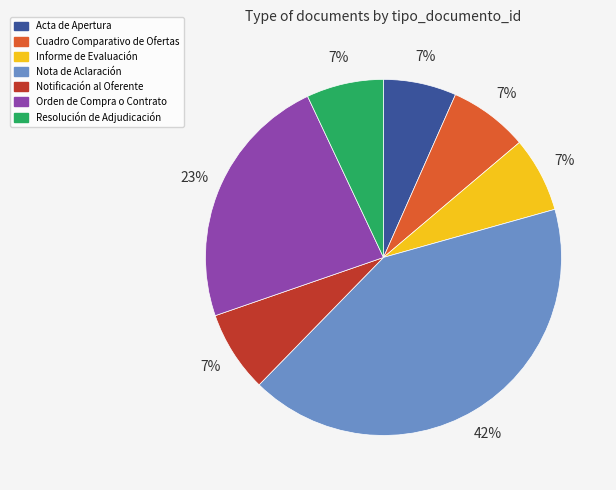

What is the ratio of the value at Resolución de Adjudicación to the value at Informe de Evaluación?

1.0